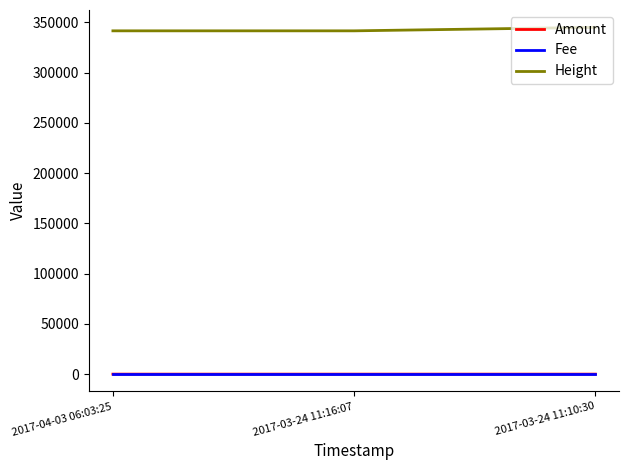

Which series has the largest total across all categories?

Height